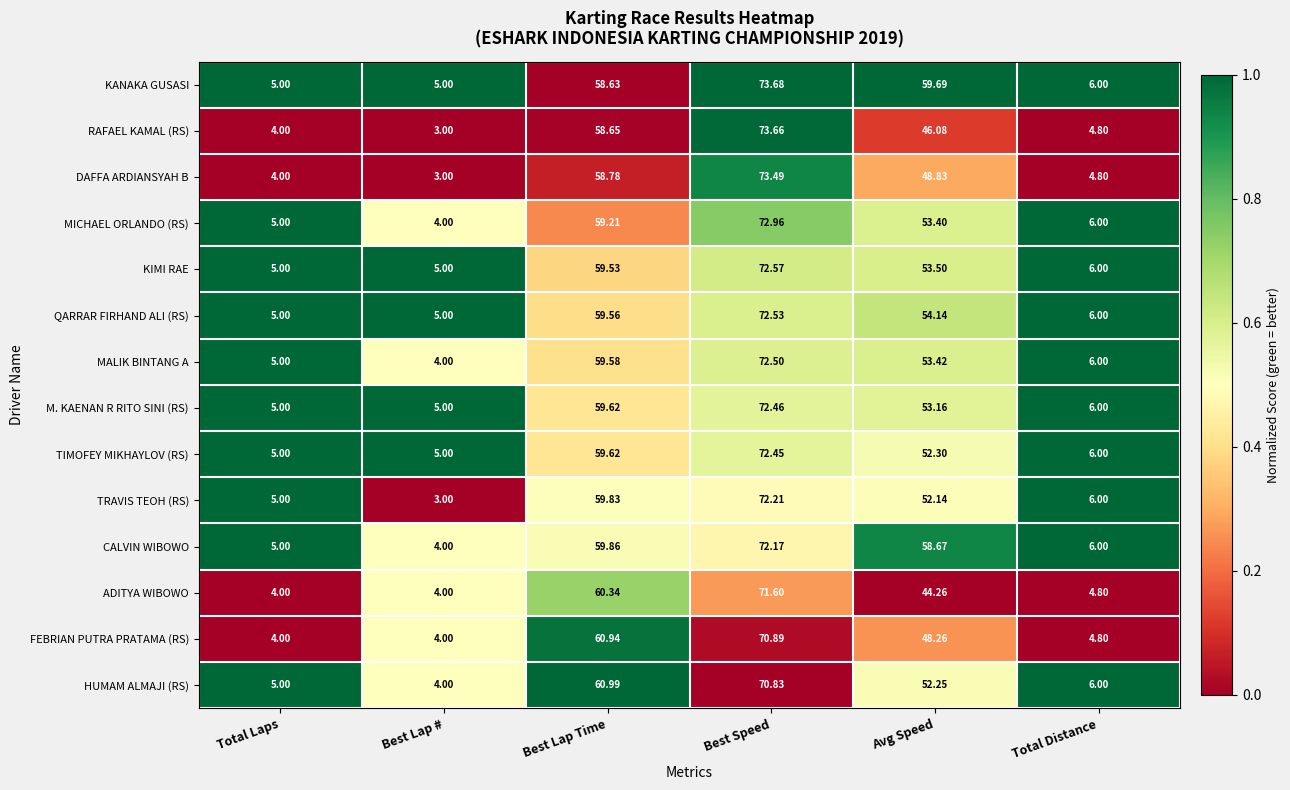

At which label is RAFAEL KAMAL (RS) closest to 38?

Avg Speed